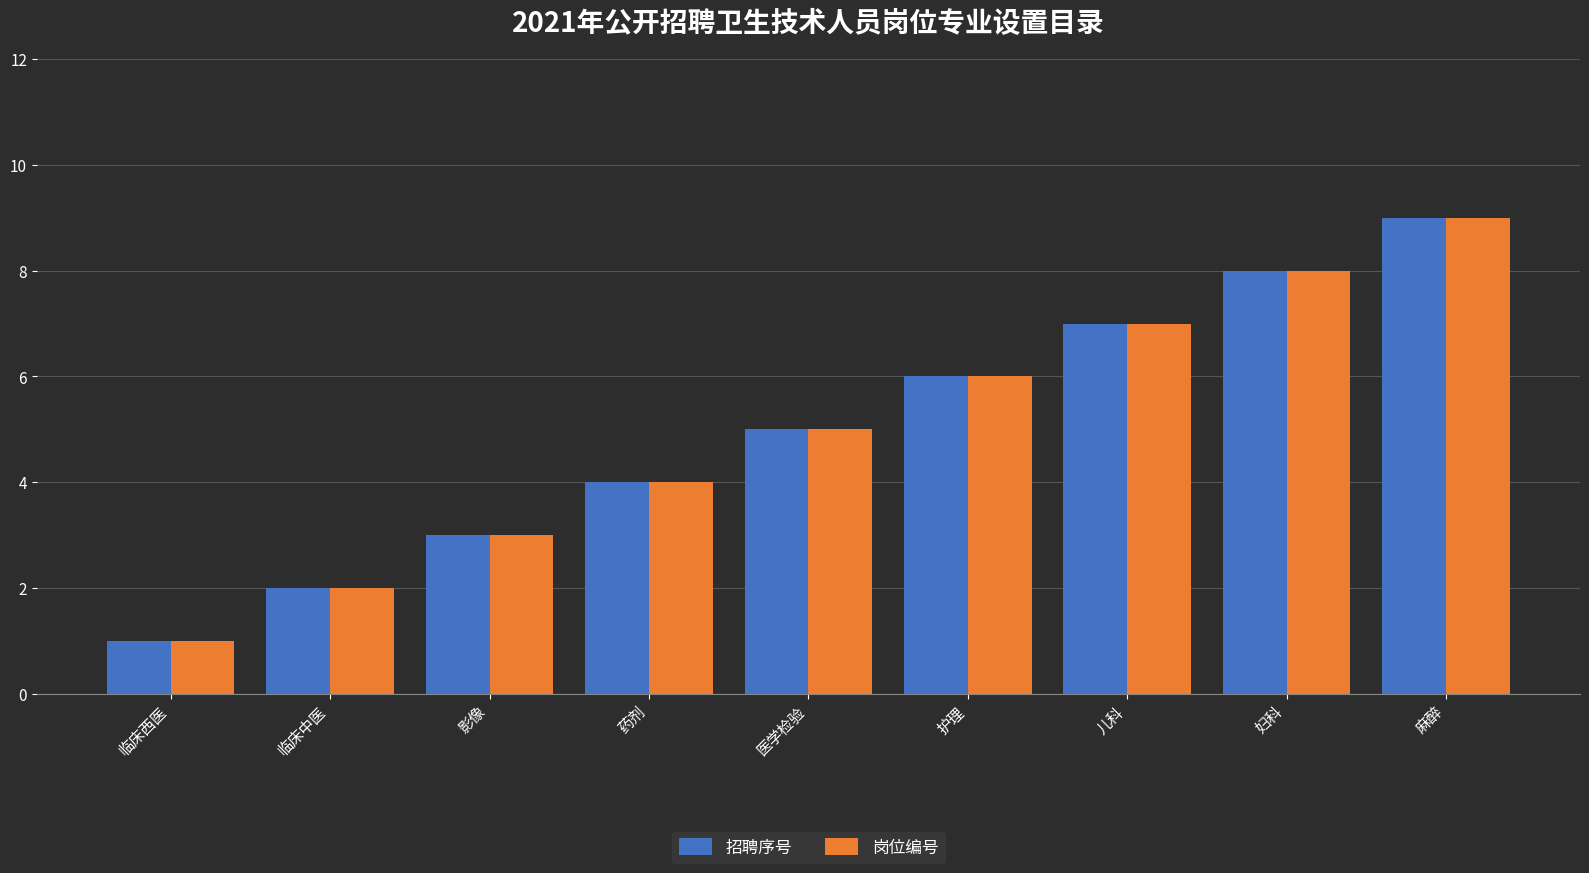

What is the value of the 招聘序号 bar at the 2nd from the left?

2